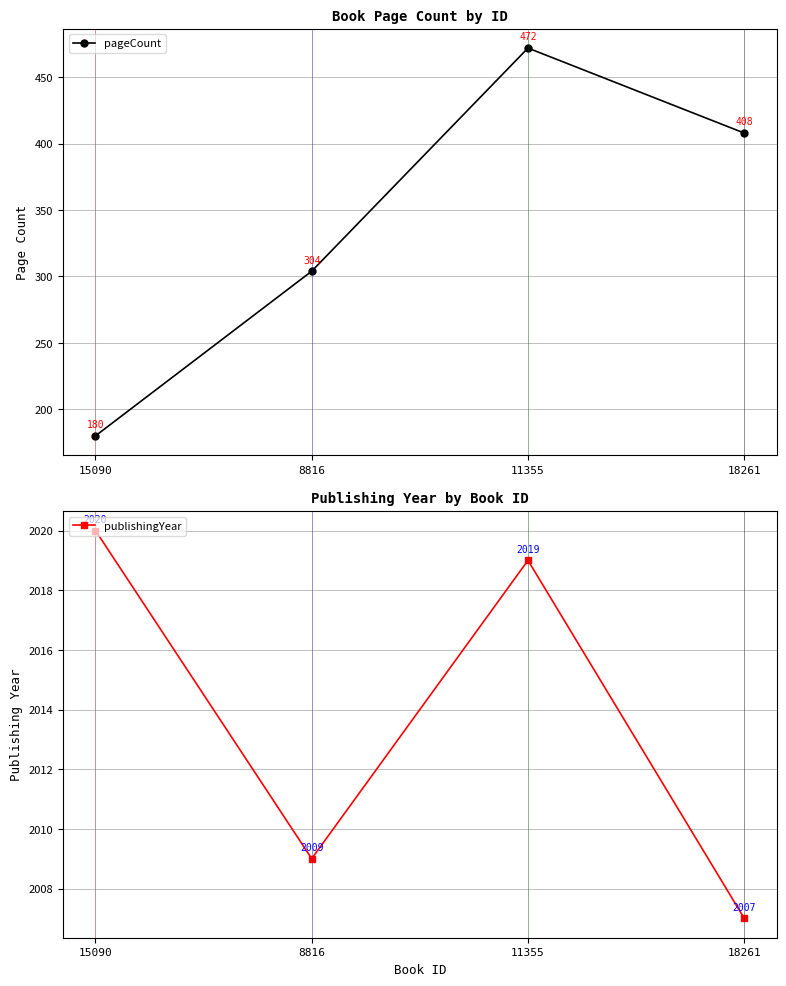

Which series has the largest range (max minus min)?

pageCount